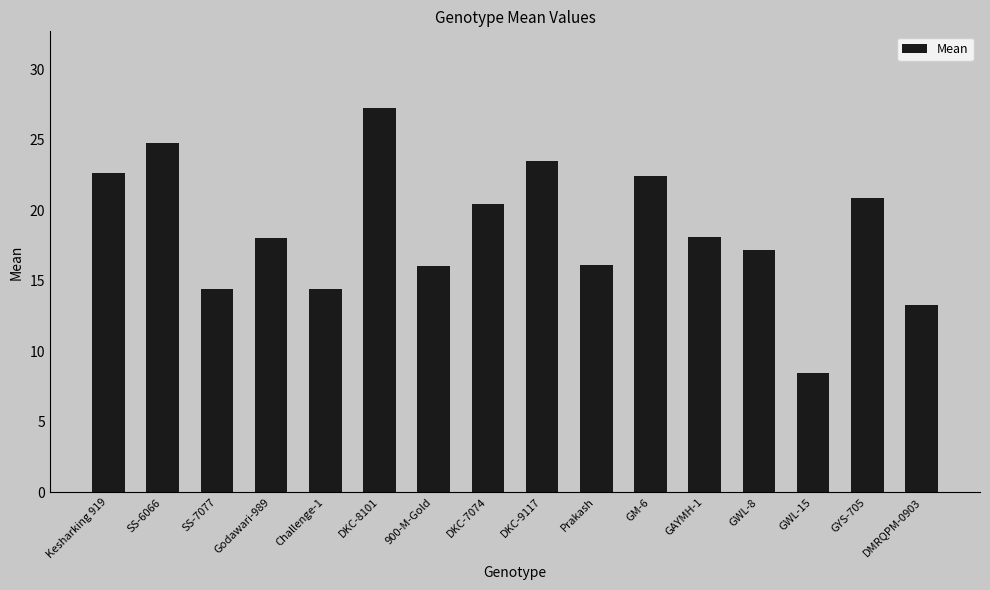

What is the change in value from SS-6066 to GWL-15?

-16.3